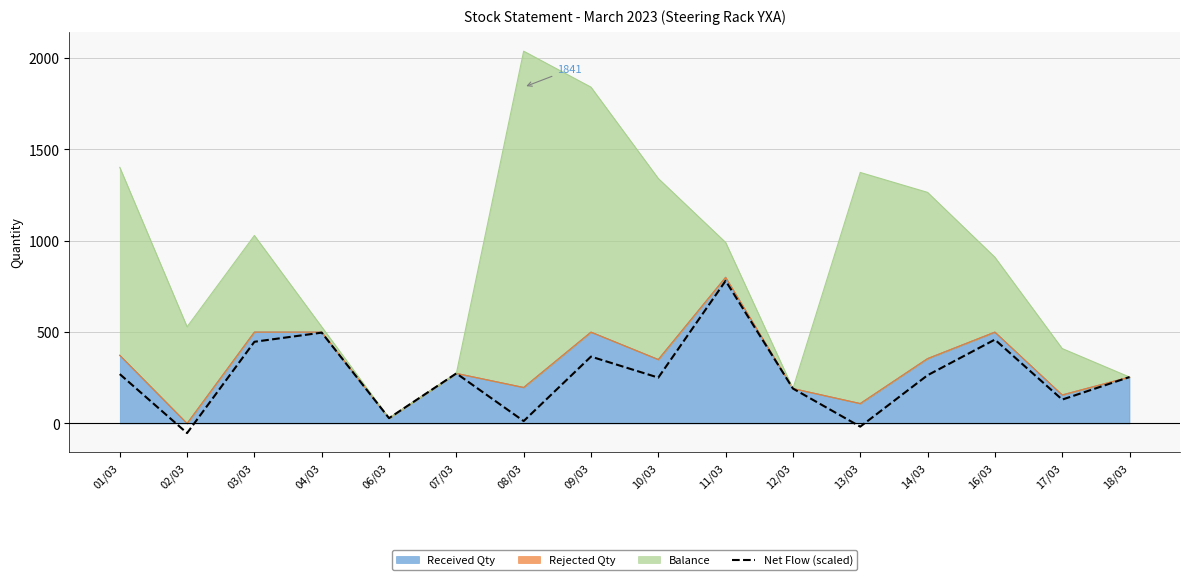

List the labels in order of value, largest first.

11/03, 04/03, 16/03, 03/03, 09/03, 07/03, 01/03, 14/03, 18/03, 10/03, 12/03, 17/03, 06/03, 08/03, 13/03, 02/03